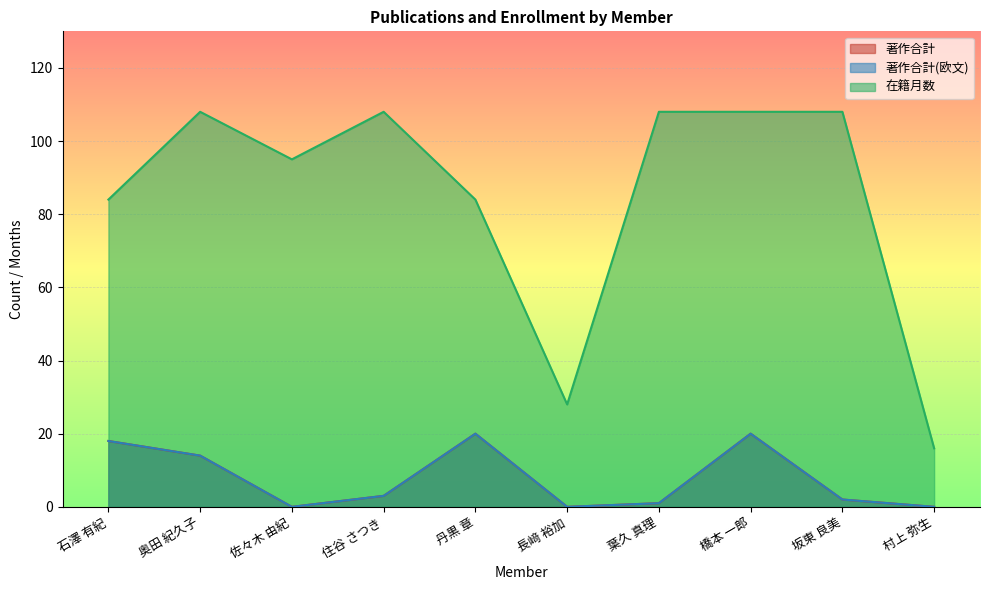

True or false: 著作合計(欧文) has a value of 0 at 長﨑 裕加.

True